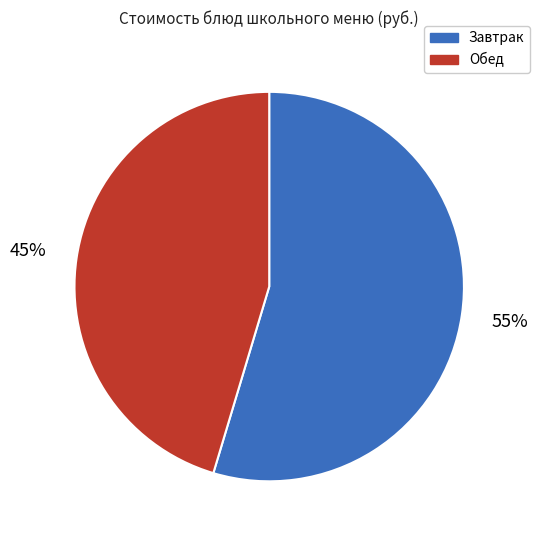

To the nearest percent, what is the average slice percentage?

50%